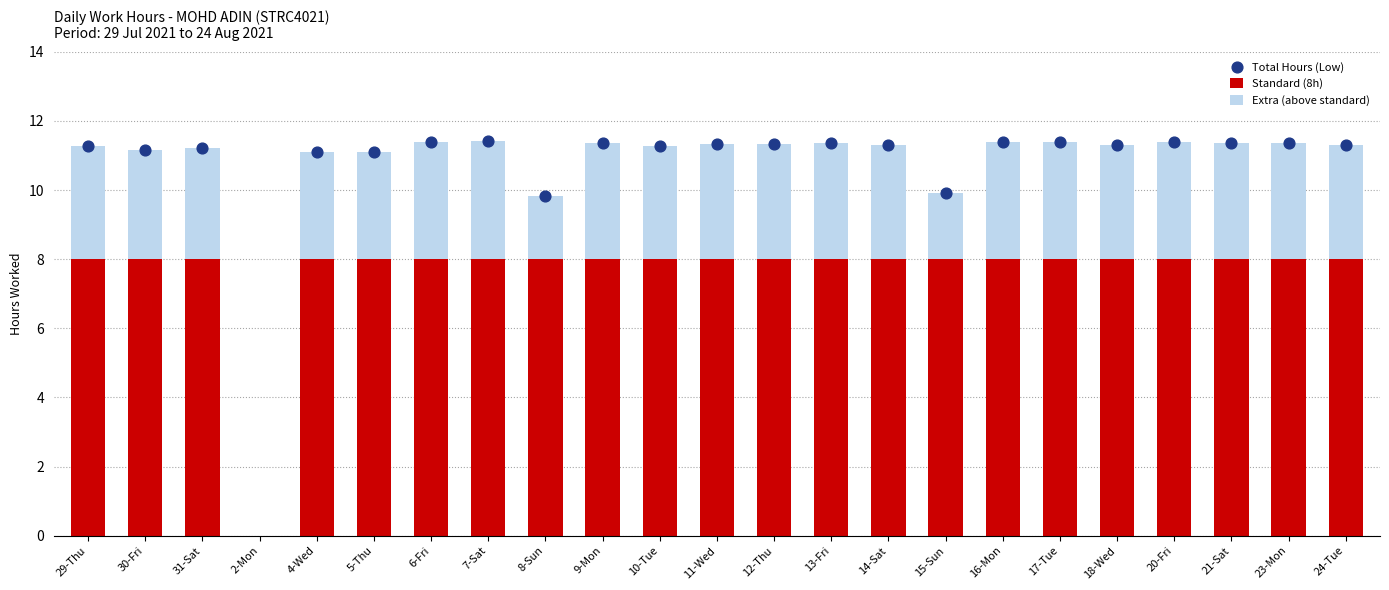

Which series has the largest total across all categories?

Low (Hours)